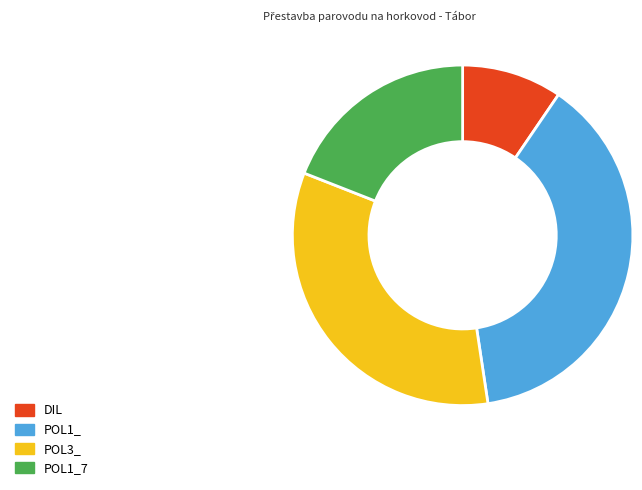

Which has a higher value, POL3_ or POL1_7?

POL3_